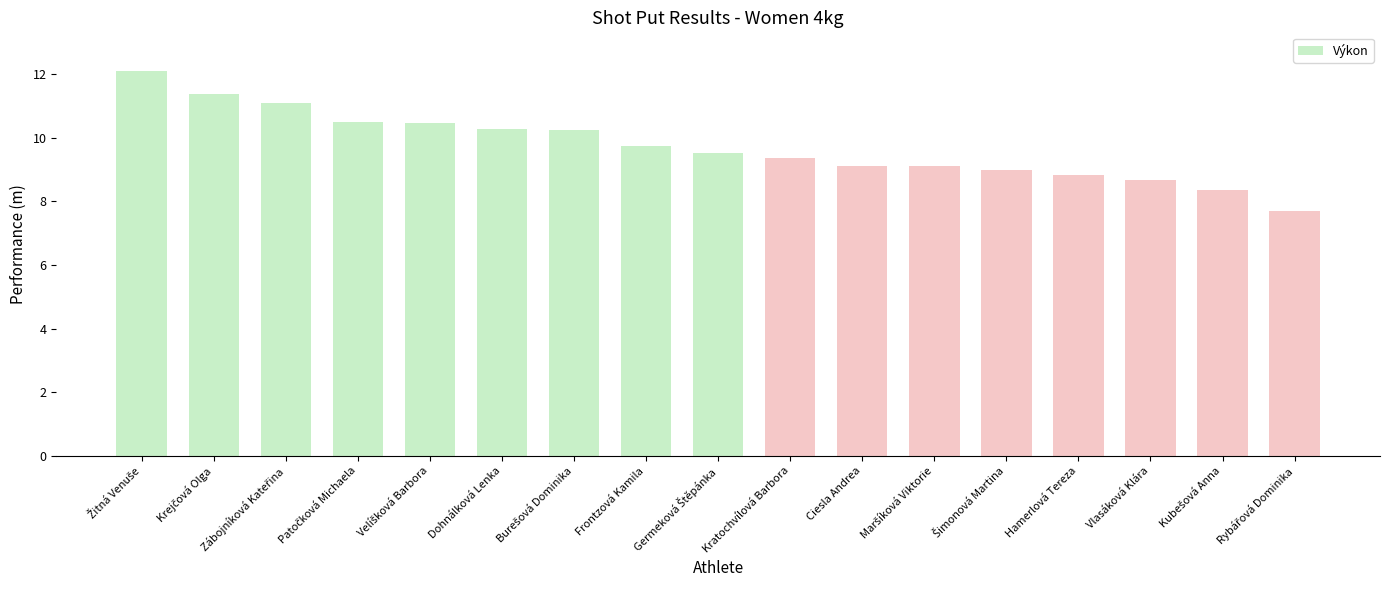

What is the average value?

9.7